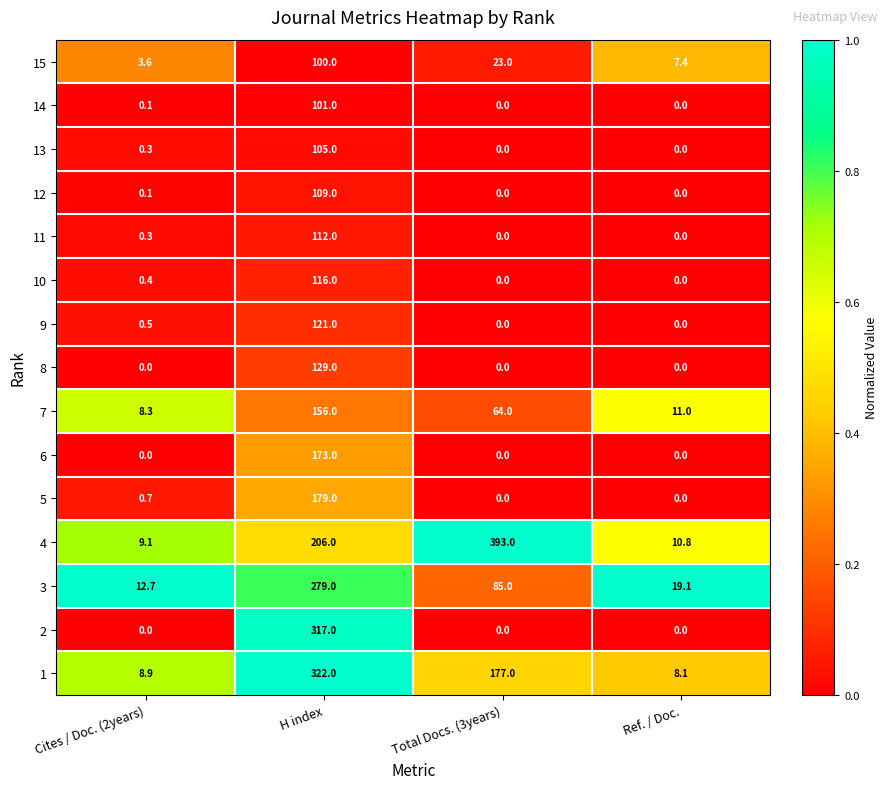

What is the difference between the second highest and minimum values in the 4 series?

196.9